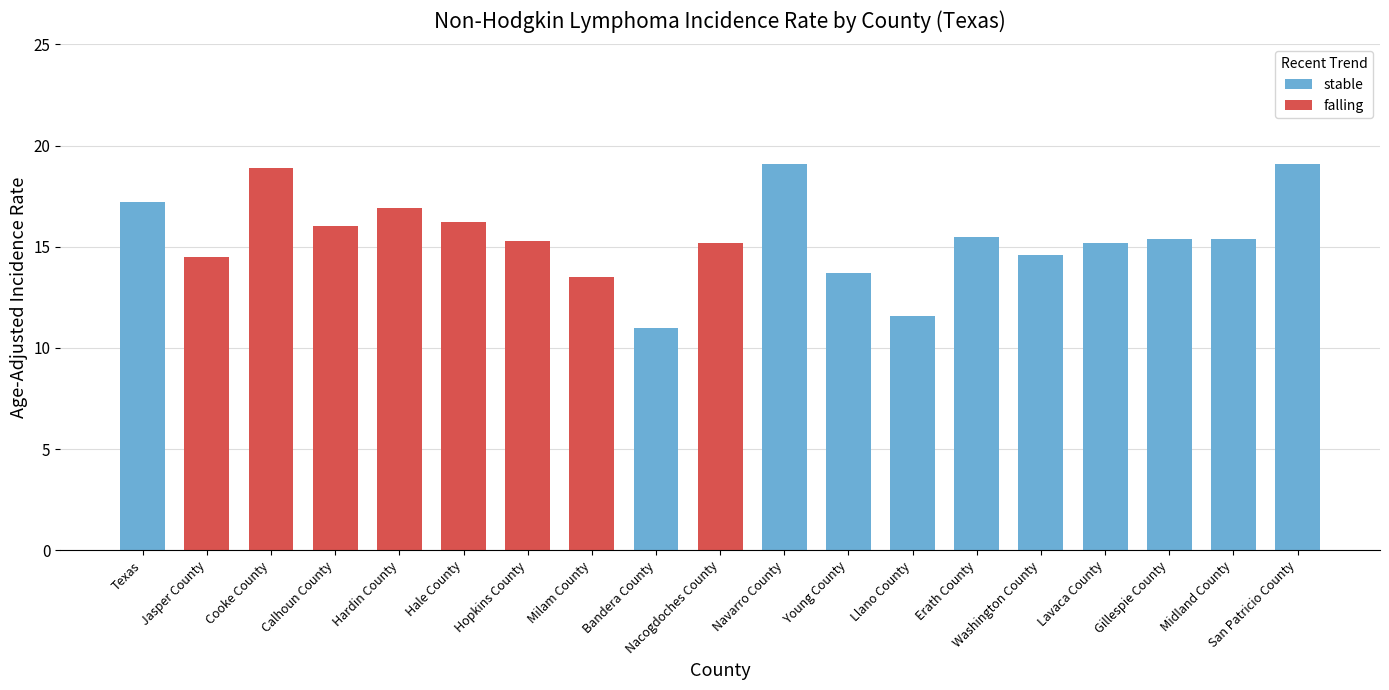

True or false: the data shows 11.6 at Llano County.

True